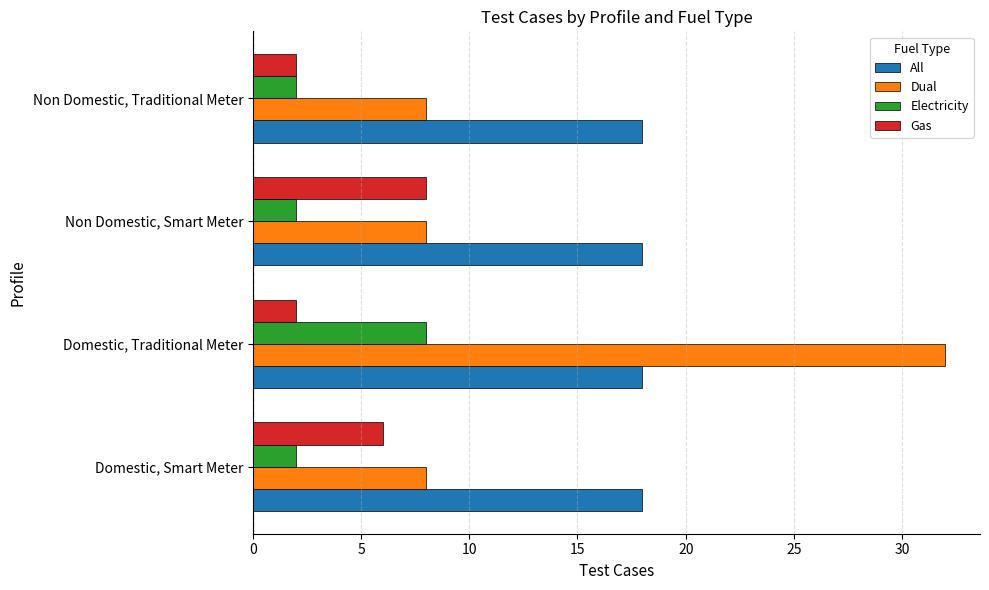

The Dual series shows 8 at Non Domestic, Traditional Meter. True or false?

True